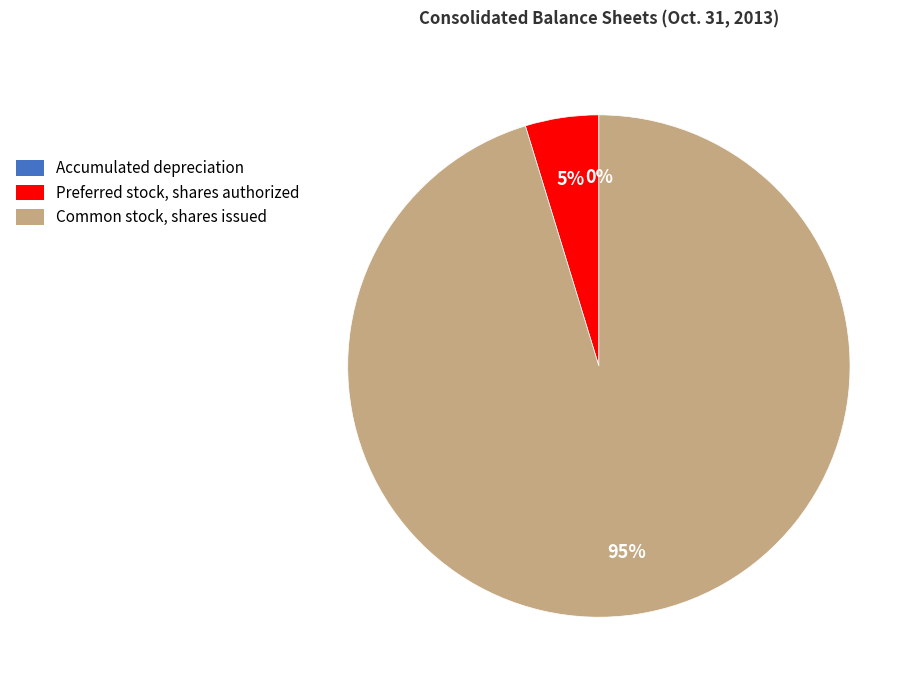

To the nearest percent, what is the difference between the largest and smallest slice percentages?

95%